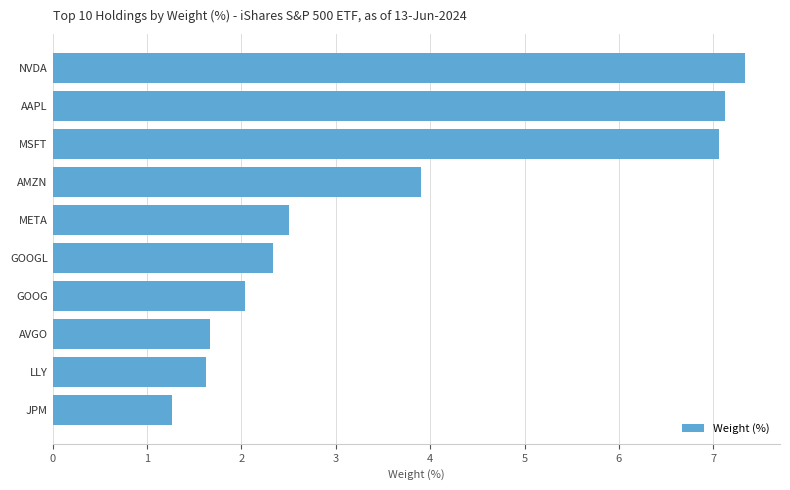

What value does the data have at MSFT?

7.1